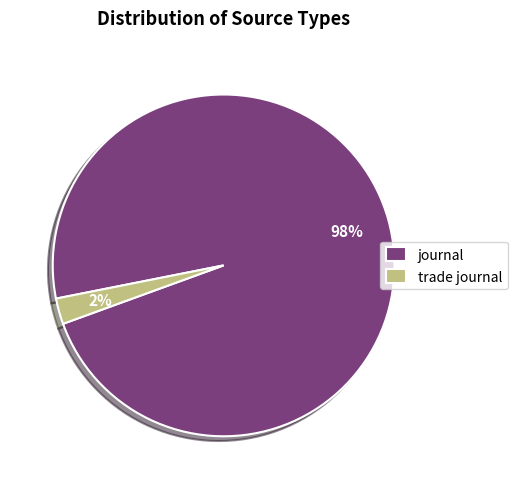

Which slice is the smallest?

trade journal